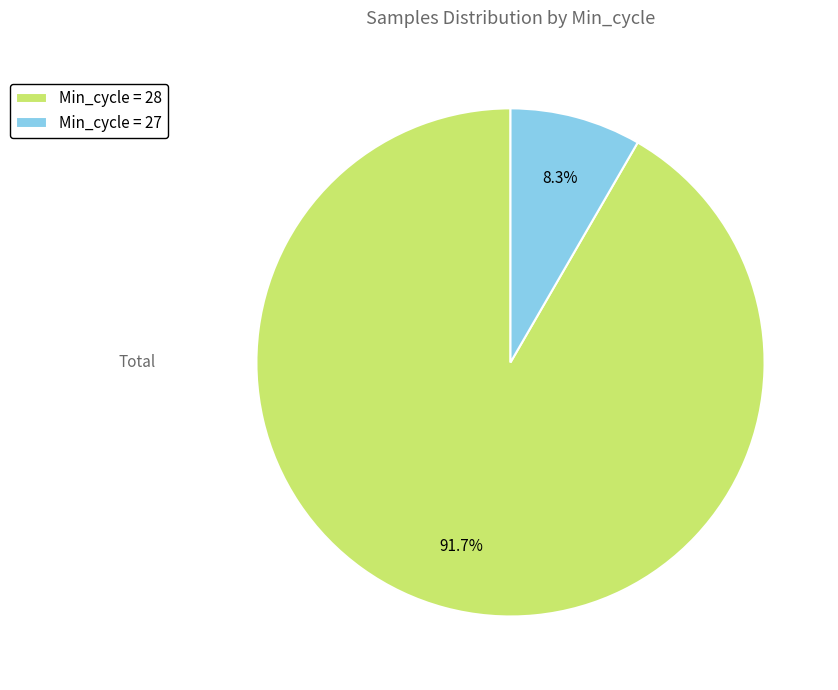

What percentage is NOT represented by Min_cycle = 28?

8.3%